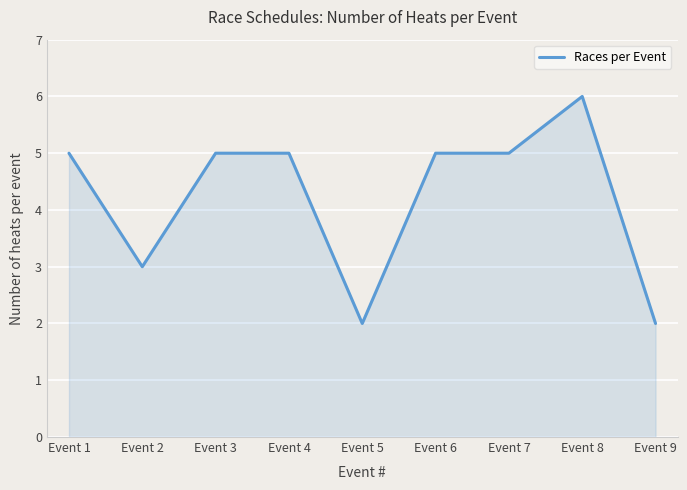

Is it true that the value at Event 8 is 3?

False